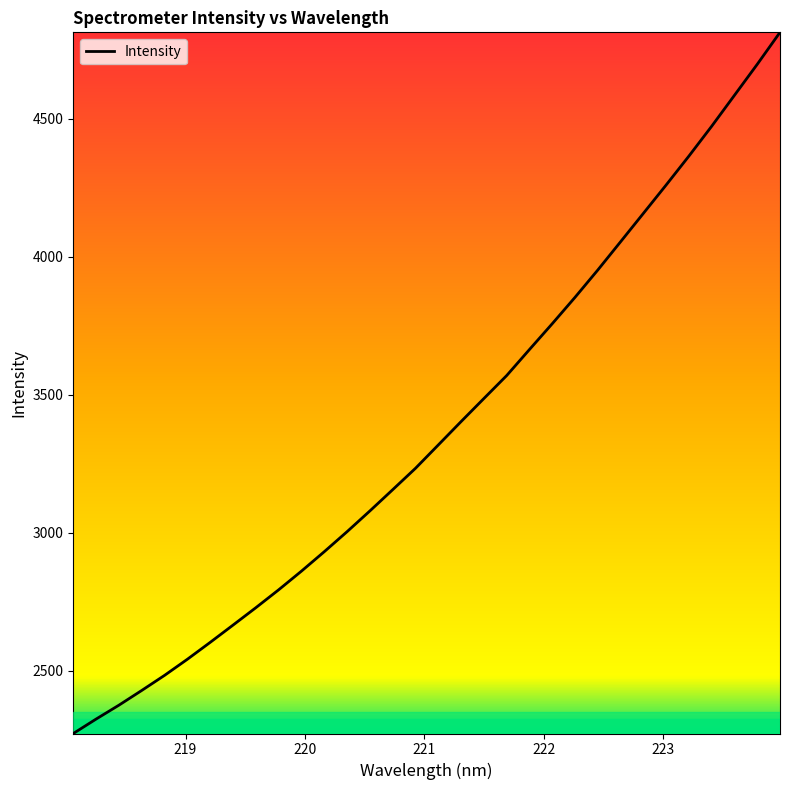

What is the smallest value displayed?

2271.7